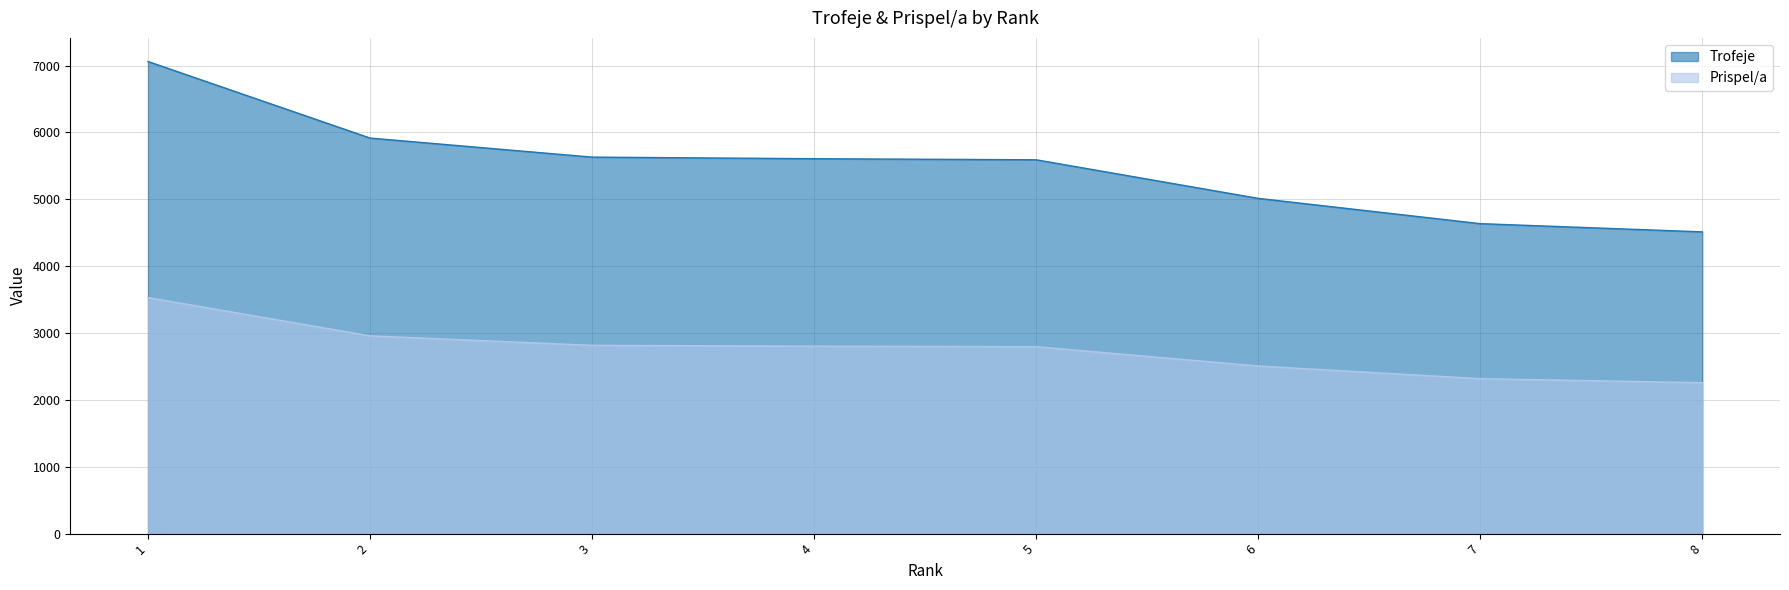

True or false: Trofeje and Prispel/a cross at least once.

False